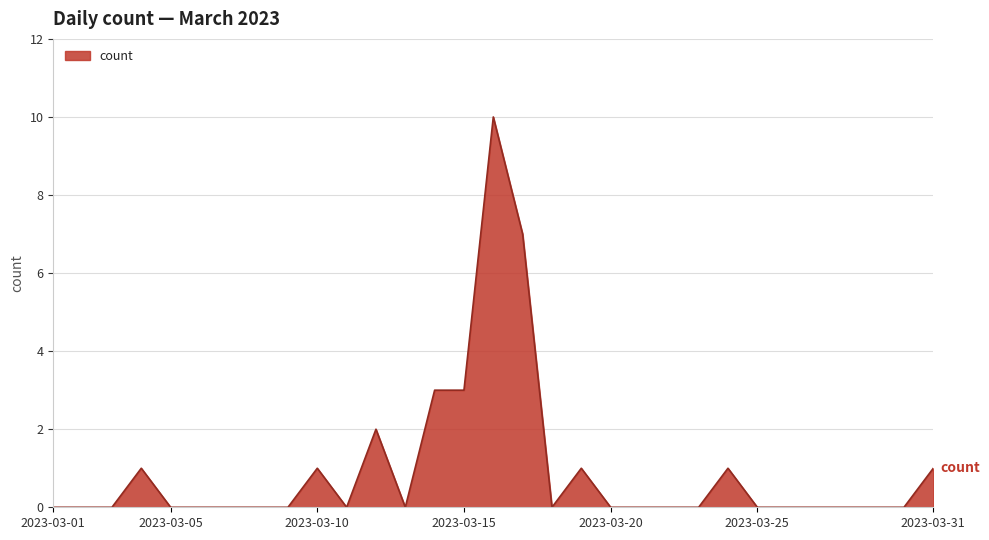

Read the value at 2023-03-17.

7